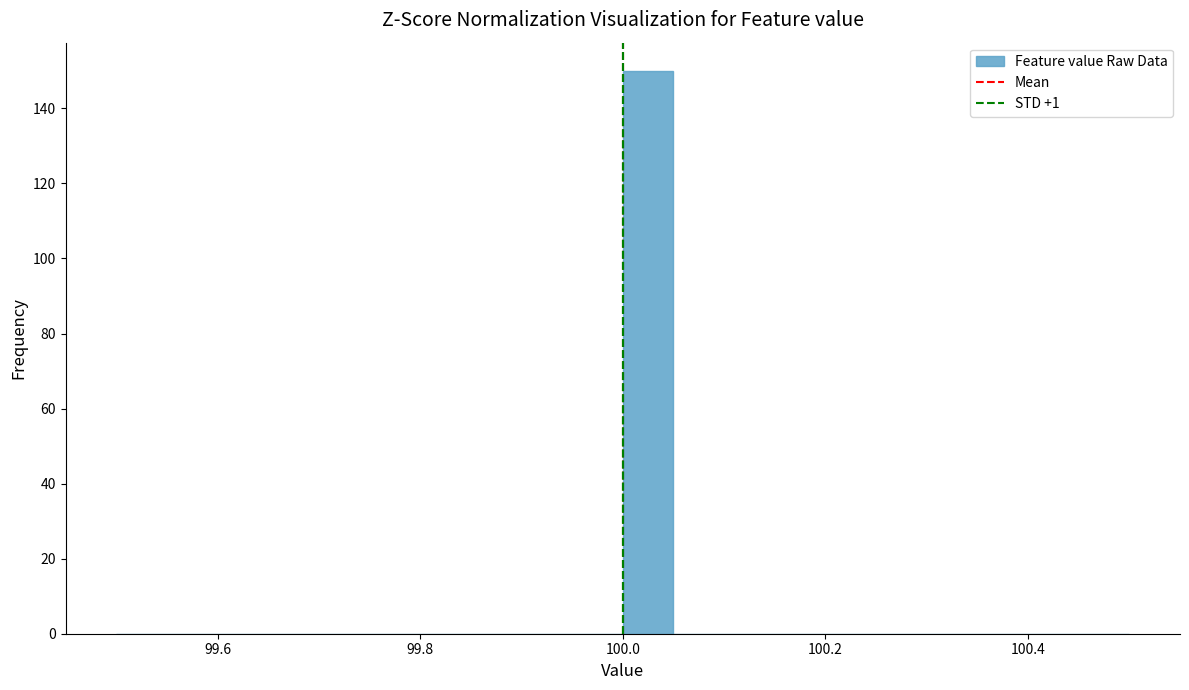

Around what value on the x-axis is the tallest bar? Give the approximate position of its centre, as read against the axis.

100.02